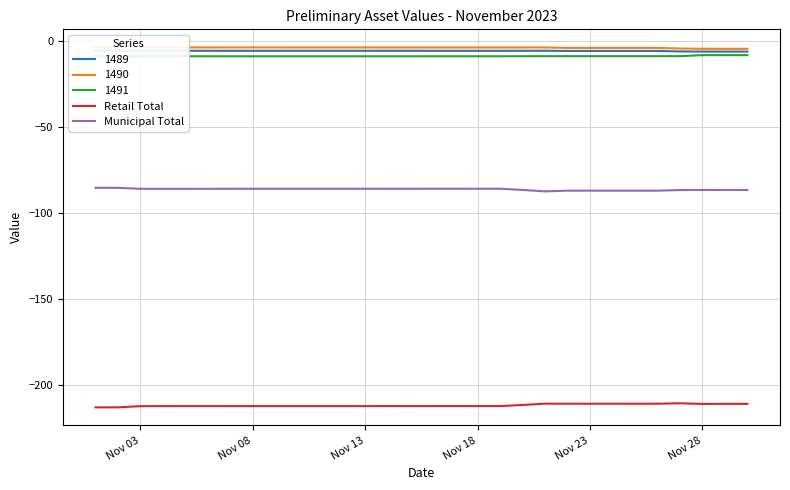

How many lines are shown in the chart?

2